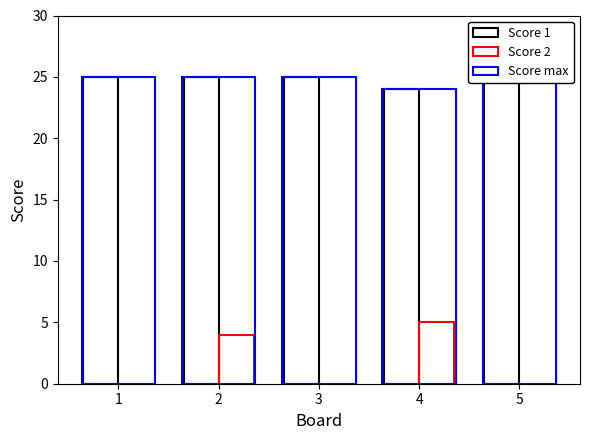

At which category is the sum across all series the highest?

2